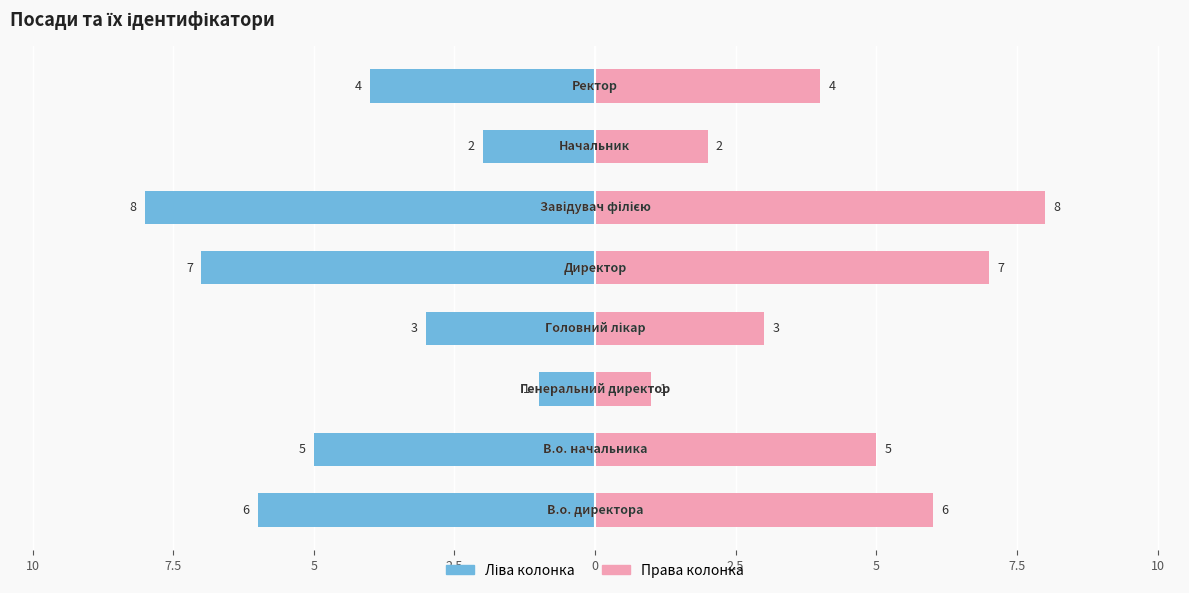

Reading left to right, extract all data points from this chart.

Ідентифікатор (парний): -6	-5	-1	-3	-7	-8	-2	-4
Ідентифікатор (непарний): 6	5	1	3	7	8	2	4